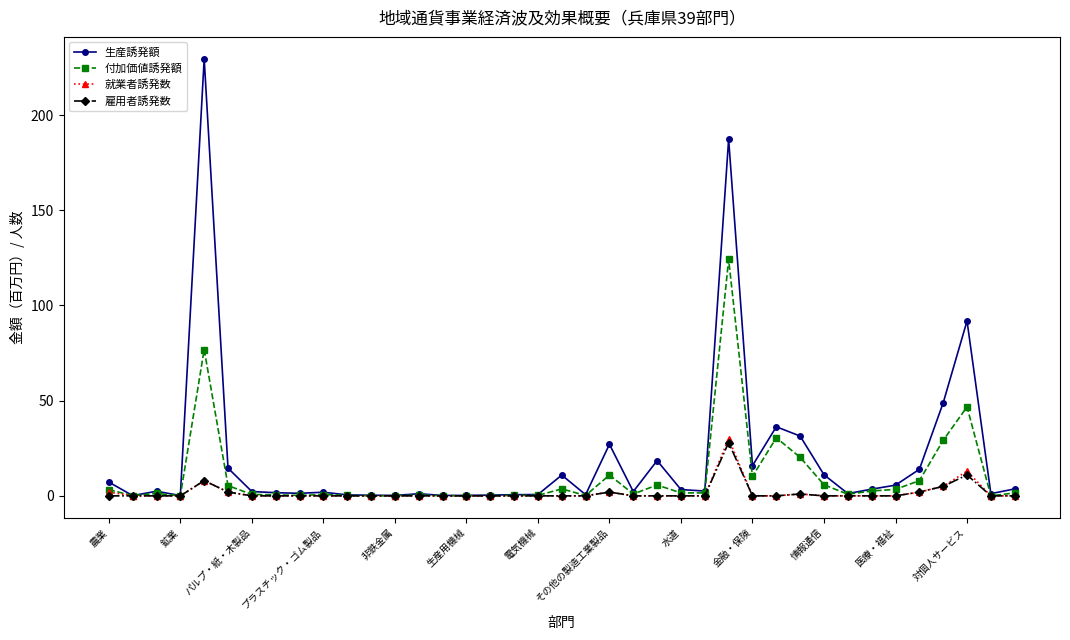

True or false: 雇用者誘発数 has more than 1 interior local peaks.

True